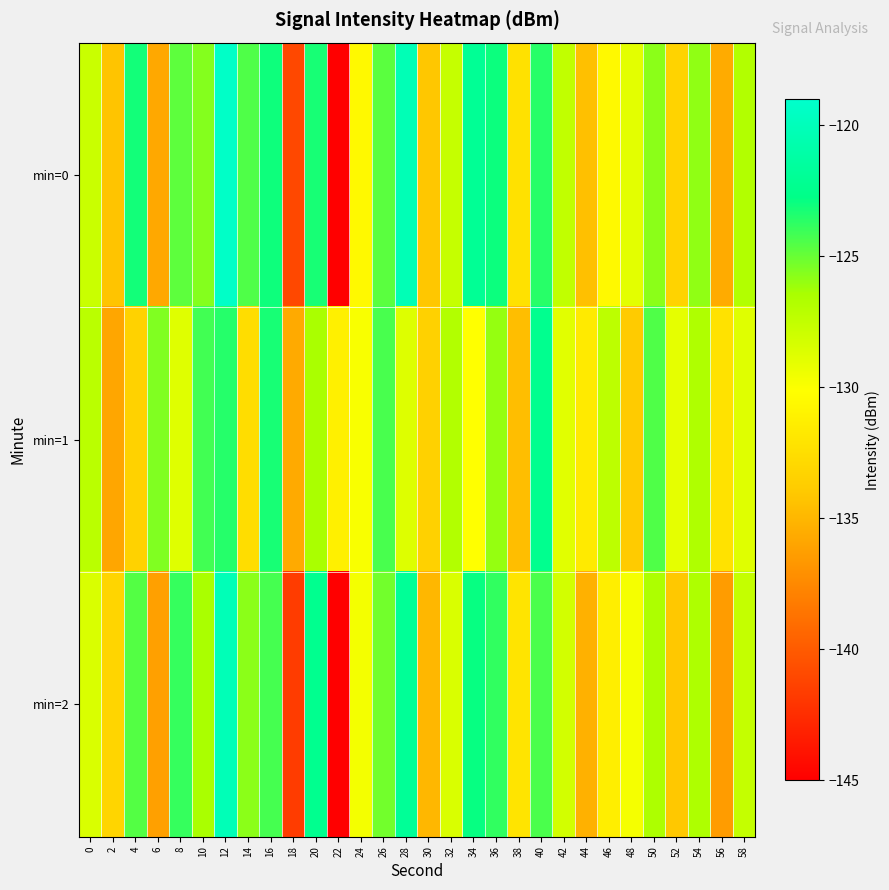

Between 28 and 48, which is larger?

28